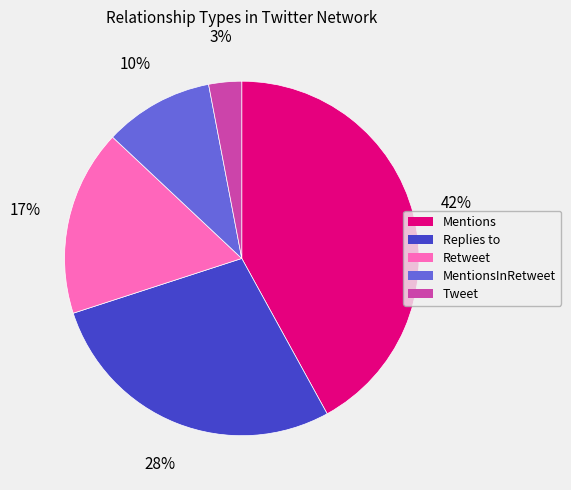

Is there a majority slice in this chart?

No